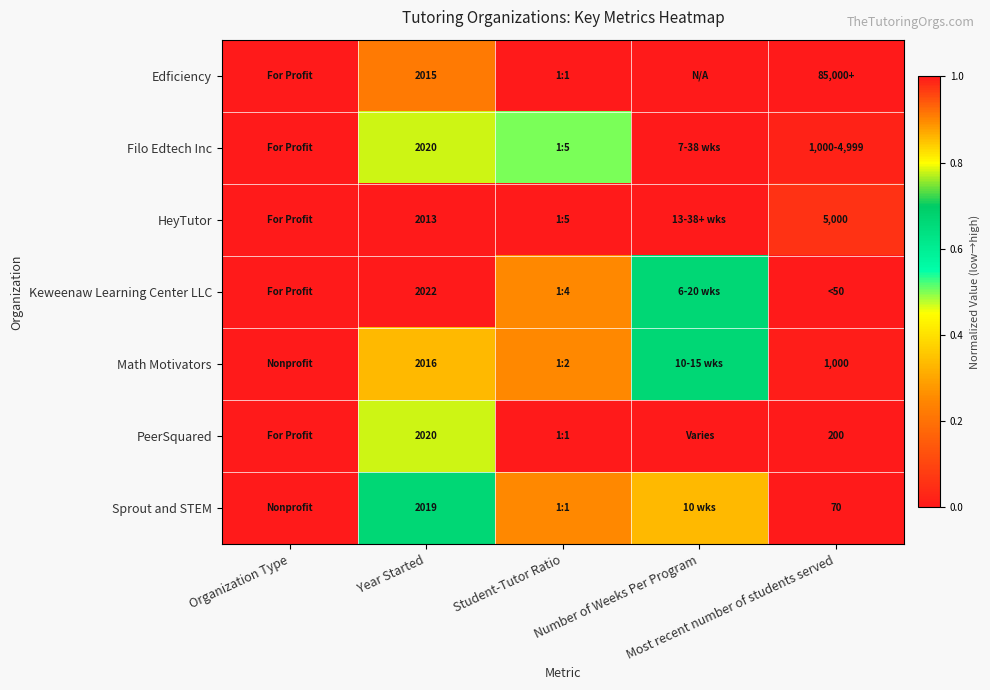

What is the total value across all series at Most recent number of students served?

1.1